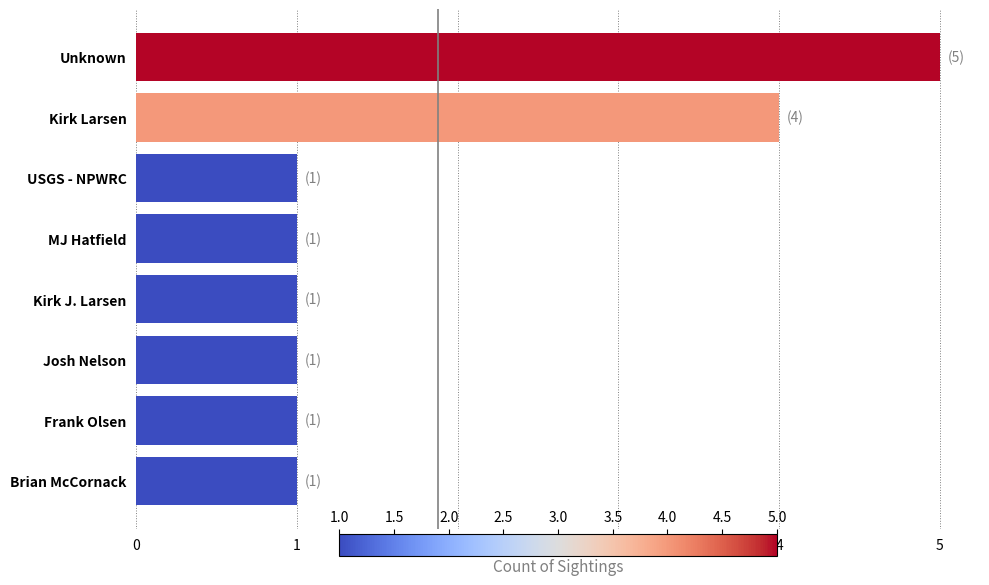

Where is the data nearest to the value 3?

Kirk Larsen